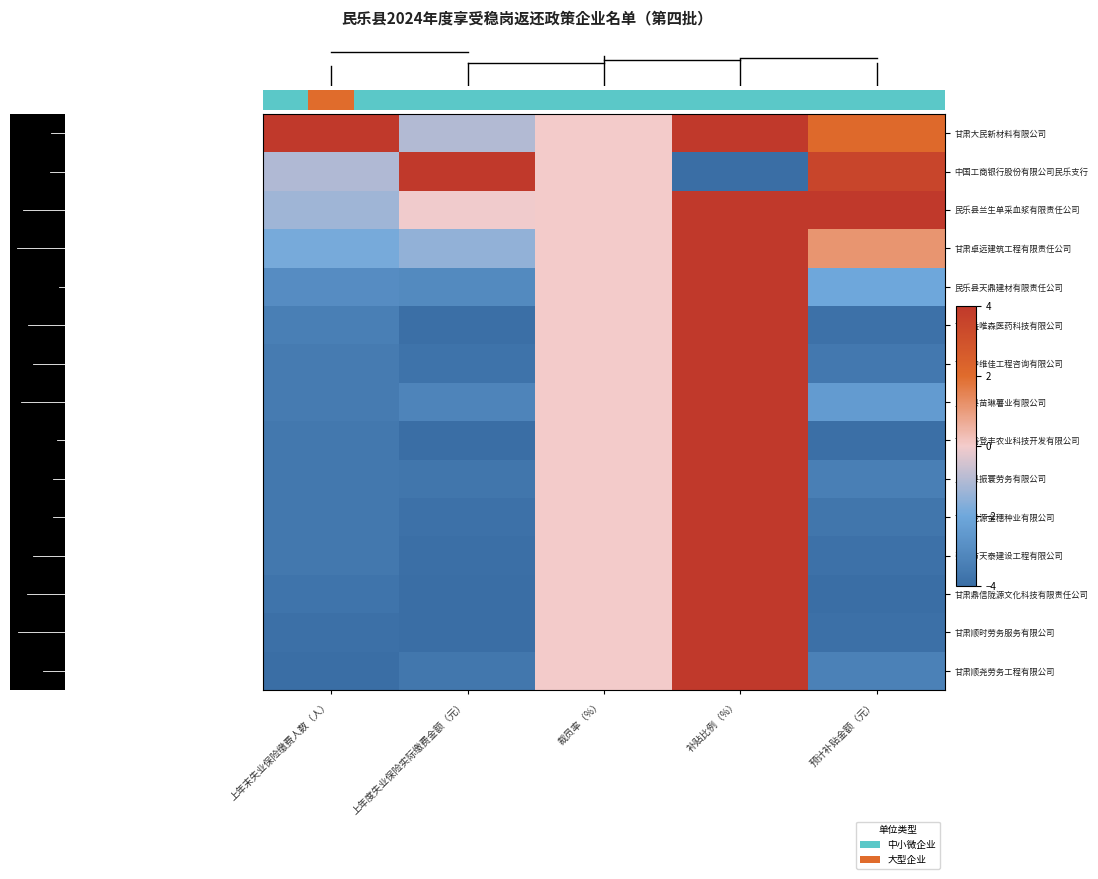

True or false: 民乐县兰生单采血浆有限责任公司 has a value of 2.0 at 补贴比例（%）.

False